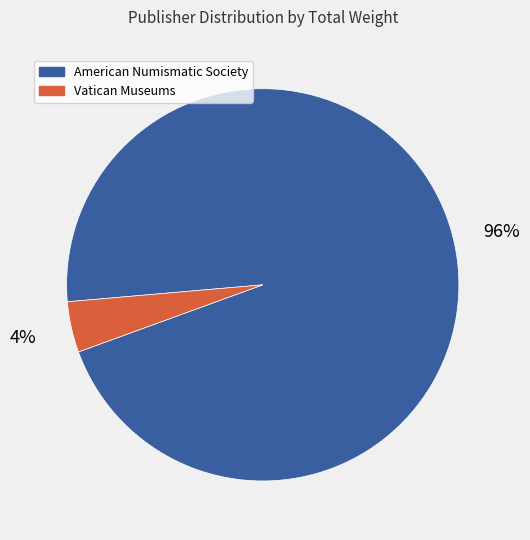

To the nearest percent, what is the difference between the largest and smallest slice percentages?

92%